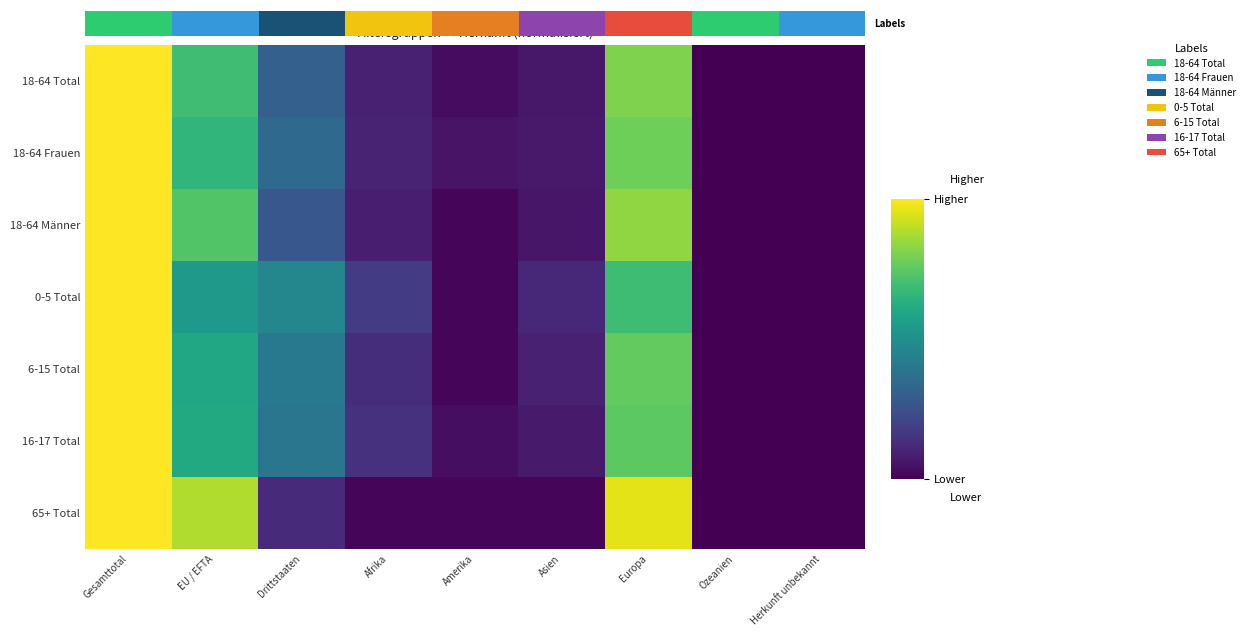

What is the difference between the maximum and minimum values in the 65+ Total series?

1.0